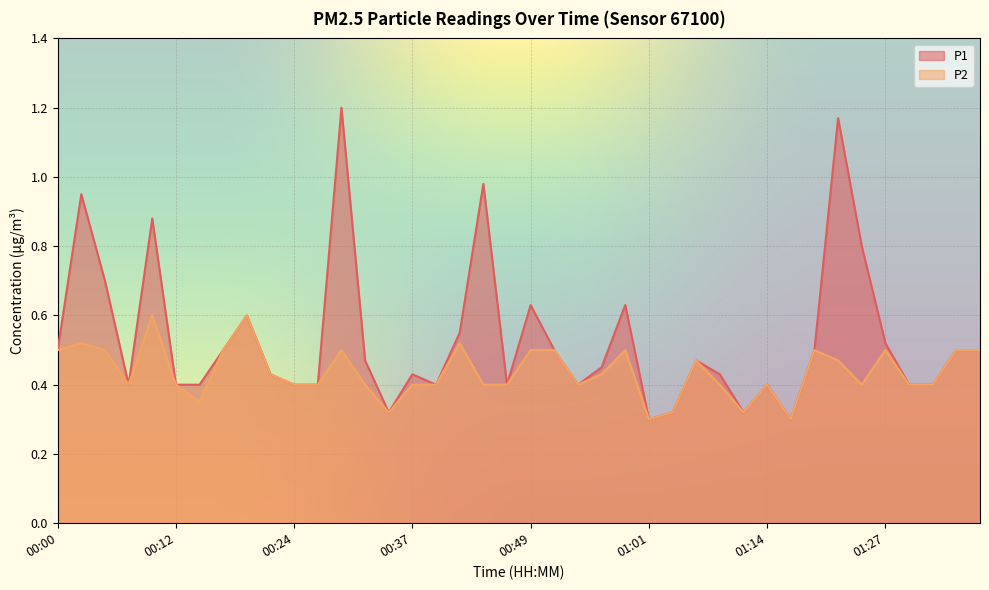

What are all the series names shown in the legend?

P1, P2